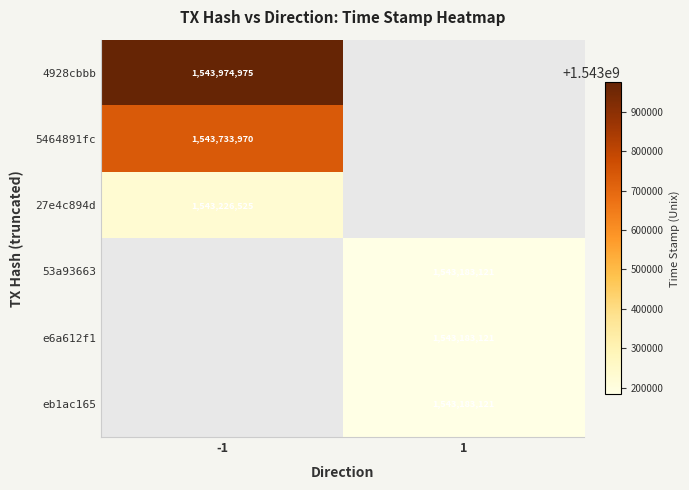

Between 1 and -1, which is larger?

-1